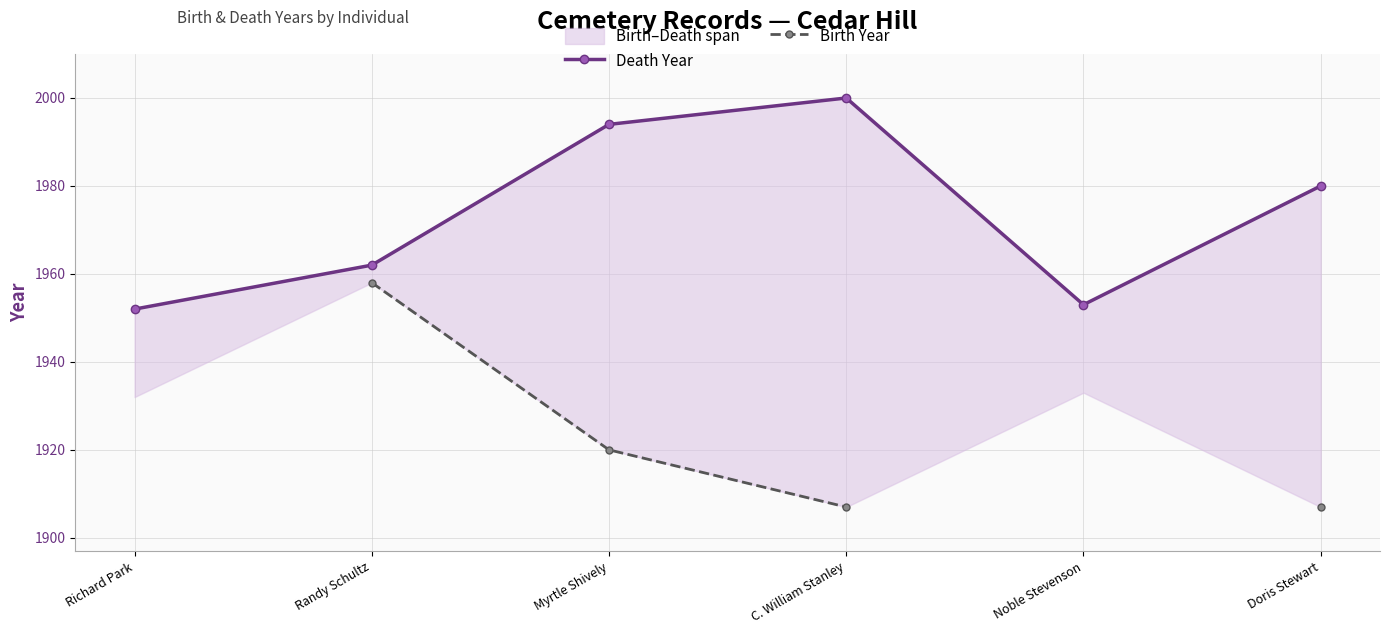

How many distinct data groups are displayed?

2